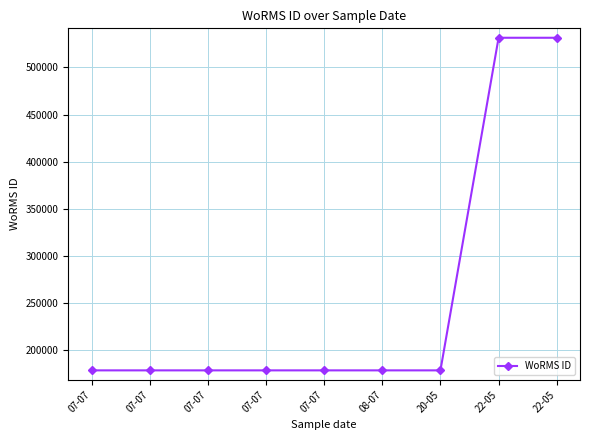

Is this an area chart (filled region under the line)?

No